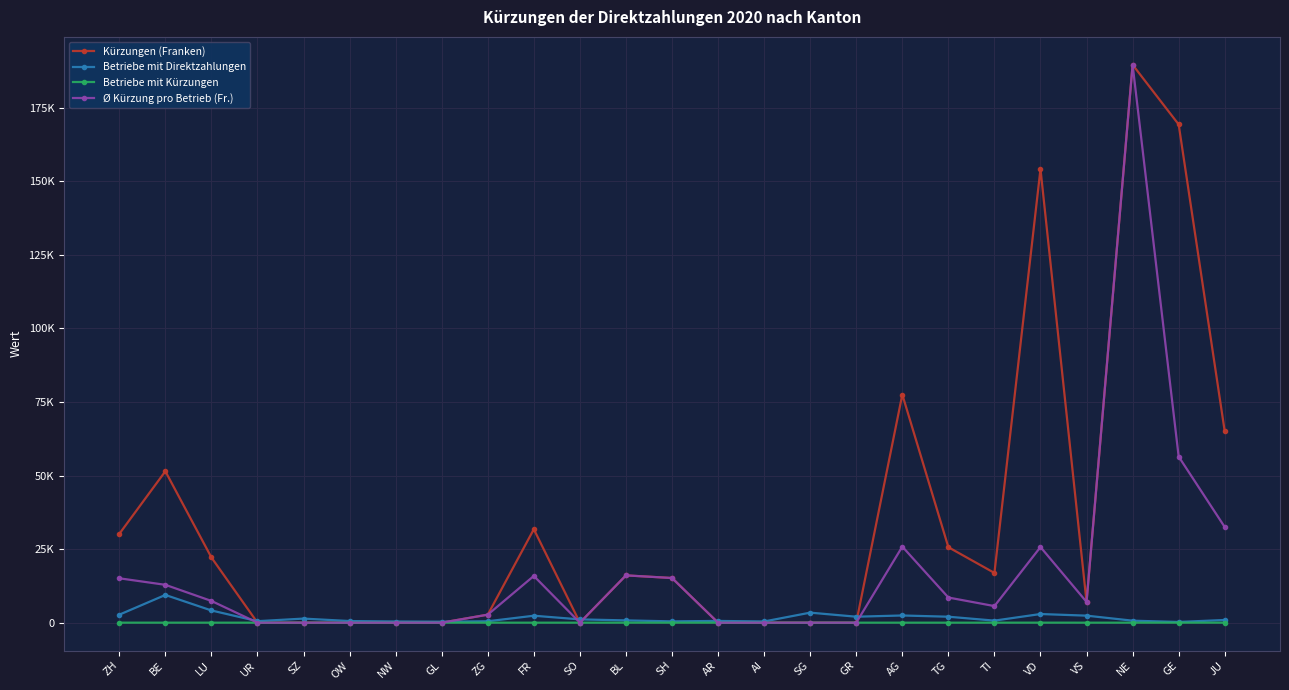

Where do Betriebe mit Direktzahlungen and Kürzungen (Franken) first cross each other?

LU and UR